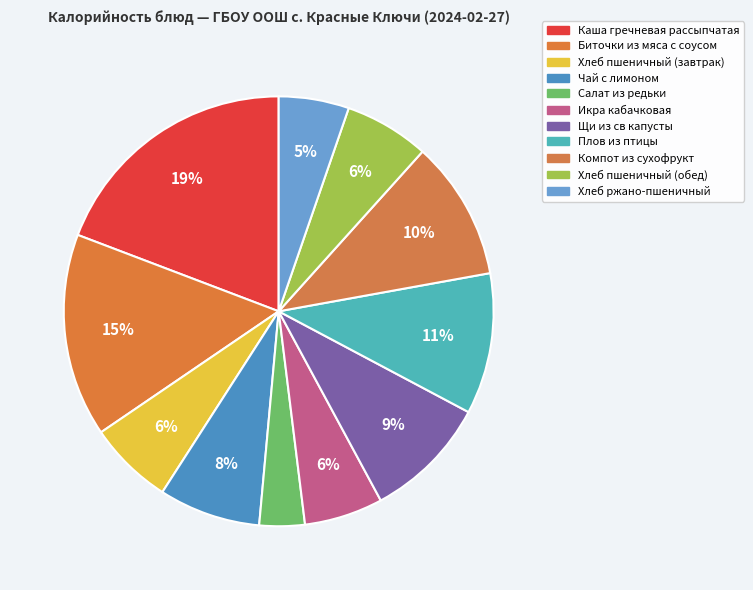

Between Каша гречневая рассыпчатая and Плов из птицы, which is larger?

Каша гречневая рассыпчатая